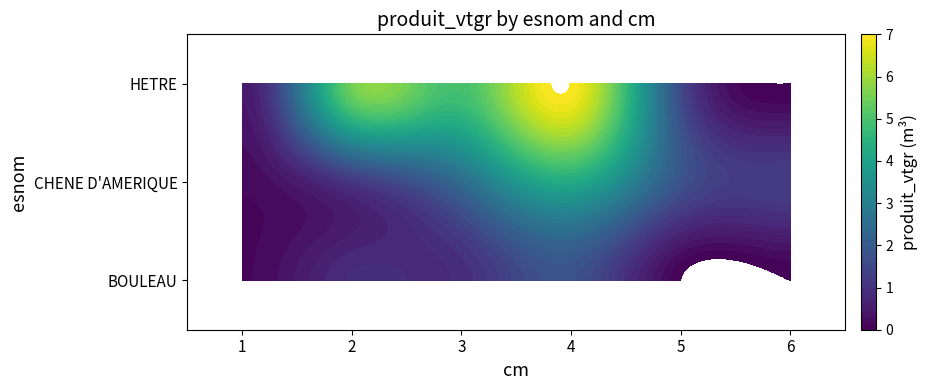

The HETRE series shows 5.5 at 2. True or false?

True